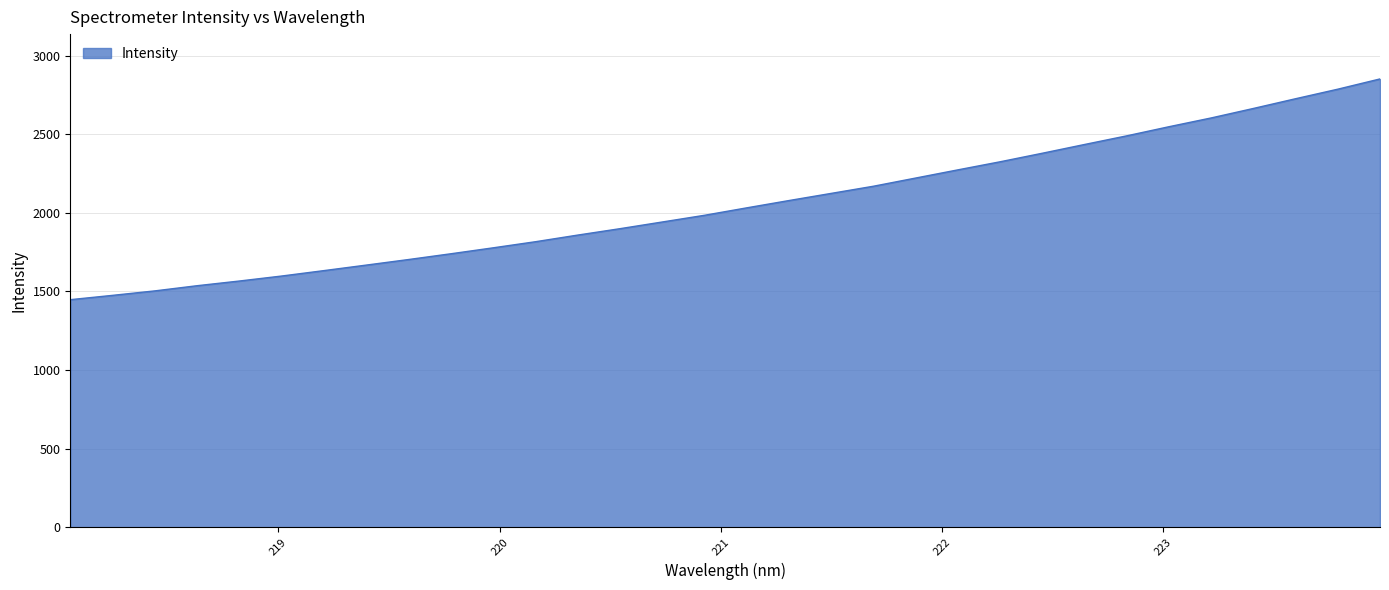

What is the minimum value shown in the chart?

1447.3